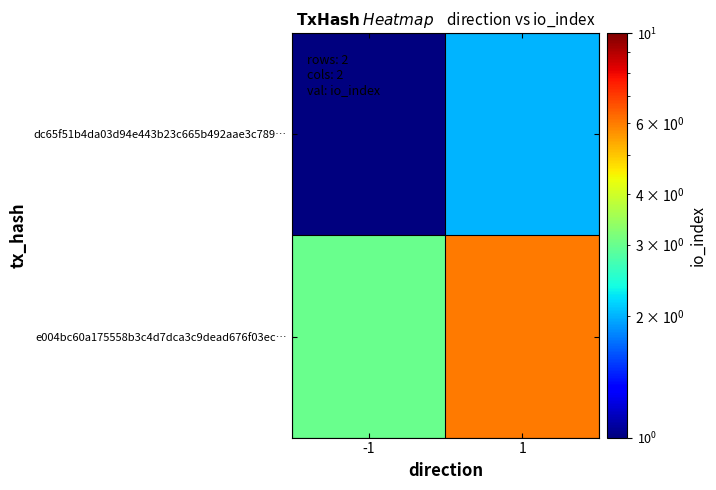

At which category does the chart reach its peak across all series?

1